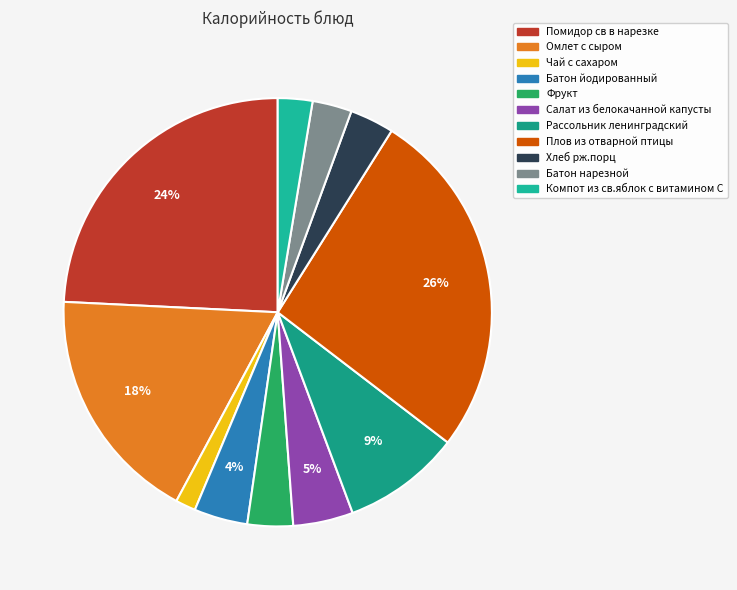

Rank the categories by value from highest to lowest.

Плов из отварной птицы, Помидор св в нарезке, Омлет с сыром, Рассольник ленинградский, Салат из белокачанной капусты, Батон йодированный, Фрукт, Хлеб рж.порц, Батон нарезной, Компот из св.яблок с витамином С, Чай с сахаром